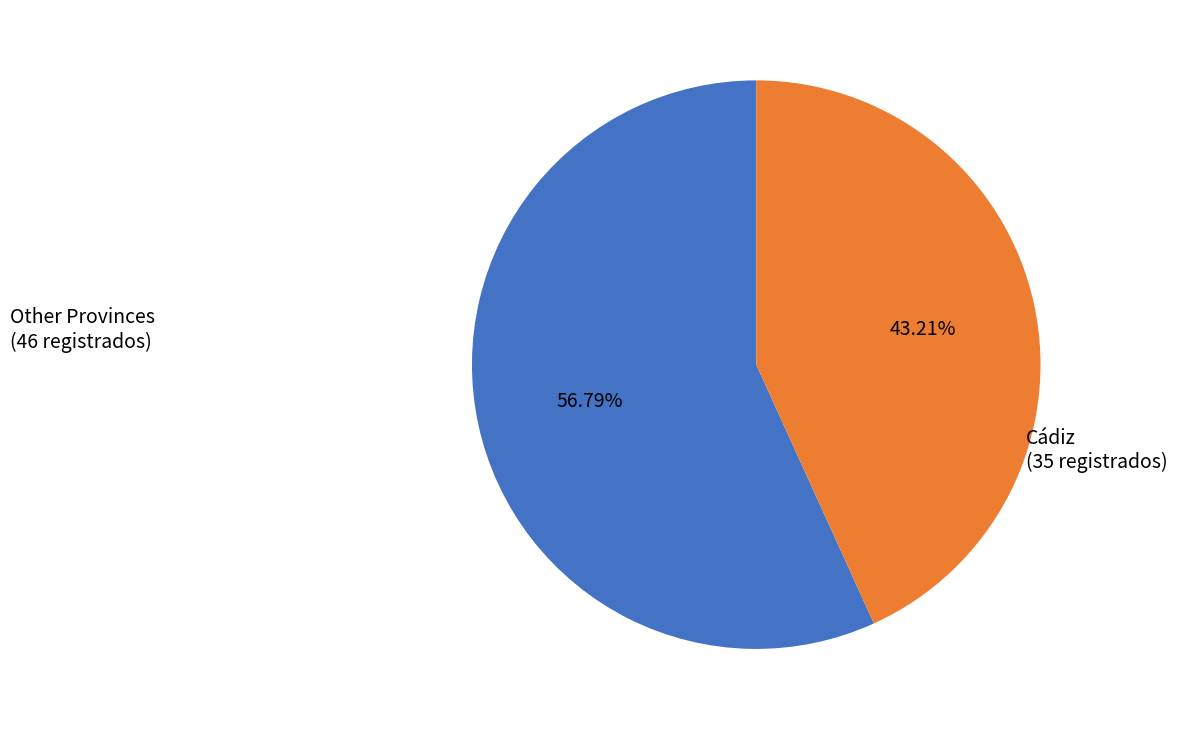

Rank the categories by value from lowest to highest.

Cádiz (35 registrados), Other Provinces (46 registrados)